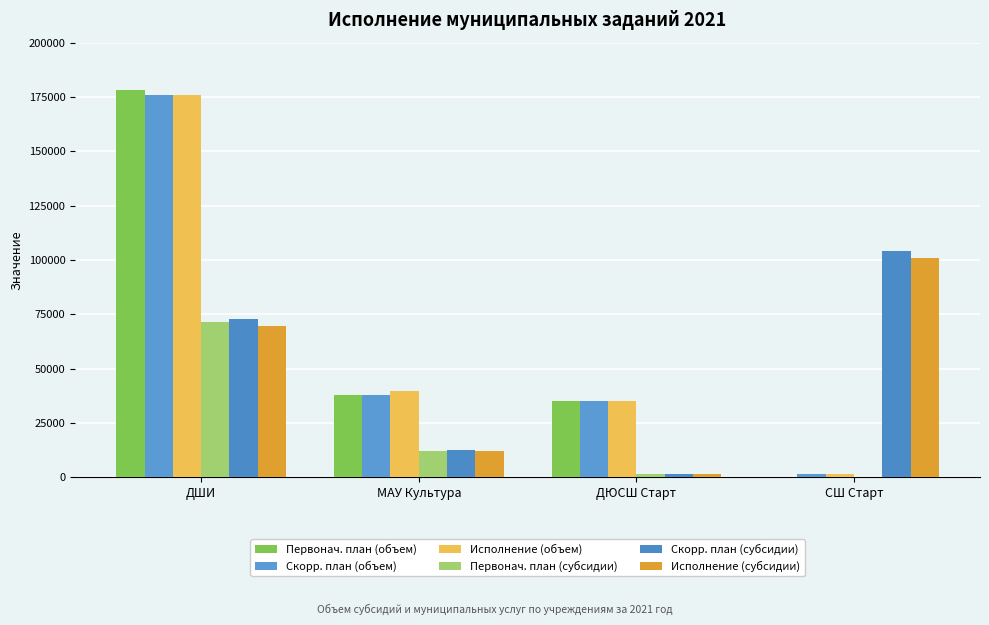

Between ДШИ and СШ Старт, which series saw the biggest shift?

Первонач. план (объем)